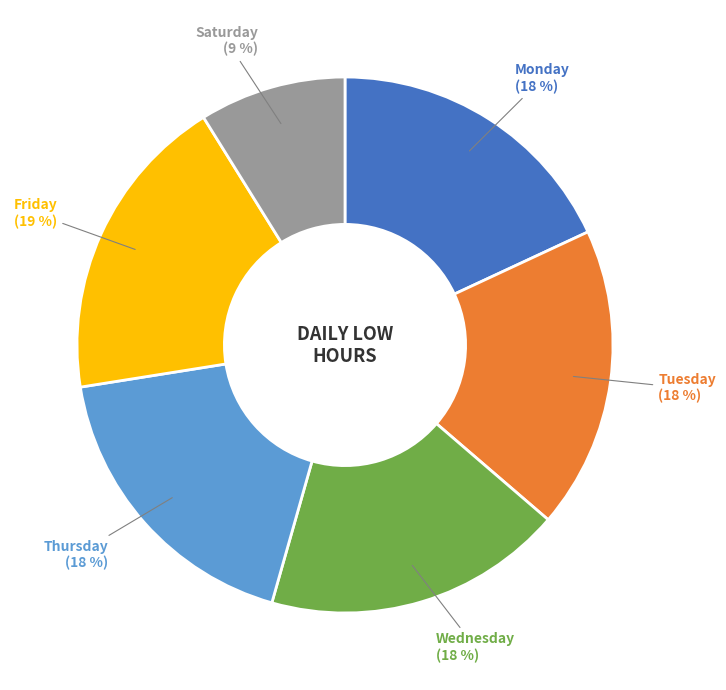

Count the number of slices in the pie.

6